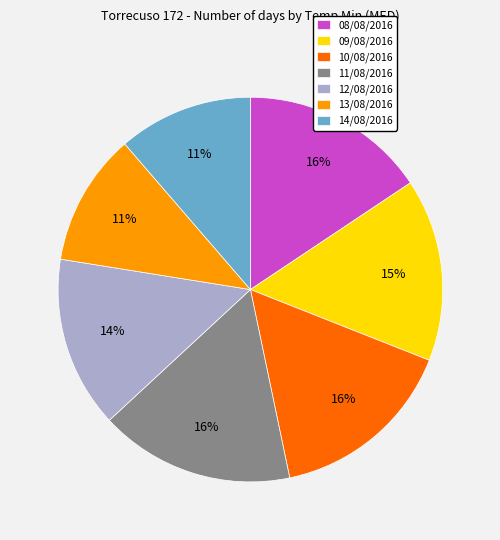

Does 10/08/2016 account for over 50% of the chart?

No